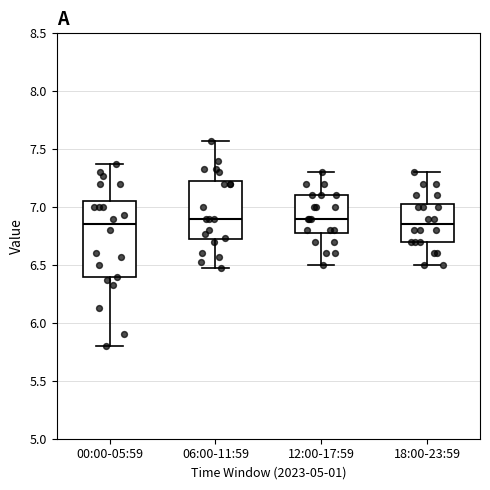

Comparing the boxes themselves (not the whiskers), which one is the tallest?

00:00-05:59